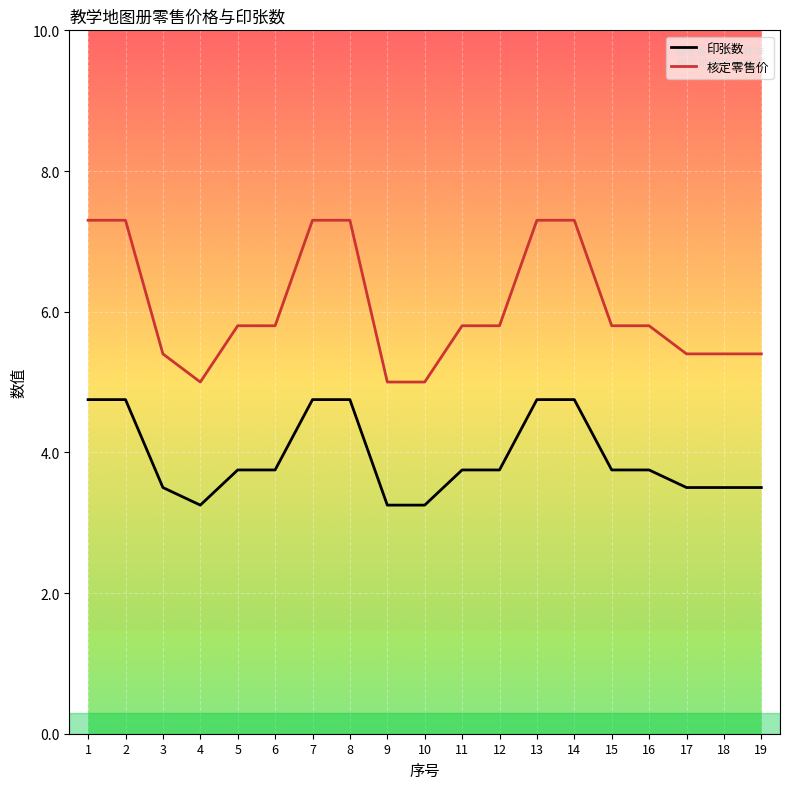

Does the chart have visible grid lines?

Yes